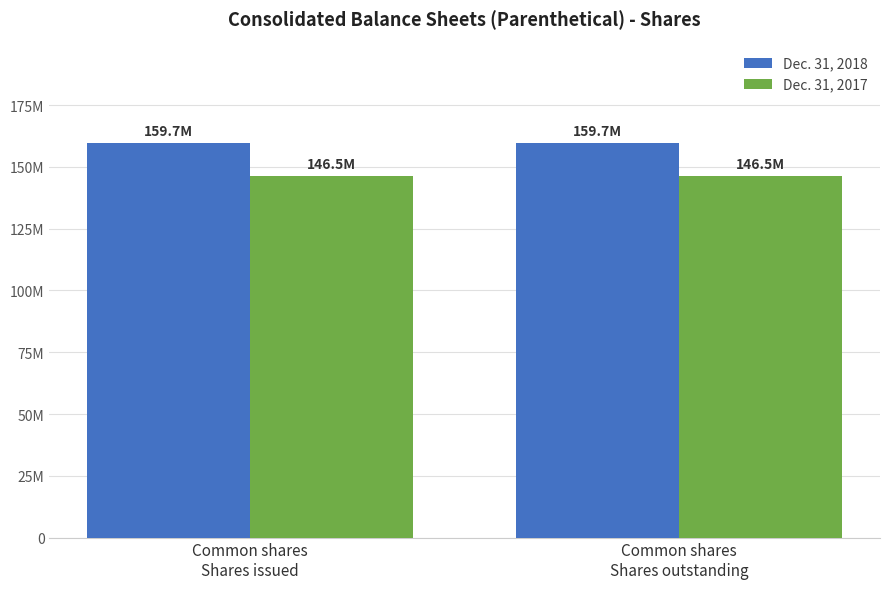

Are the bars grouped side by side (vs. stacked)?

Yes